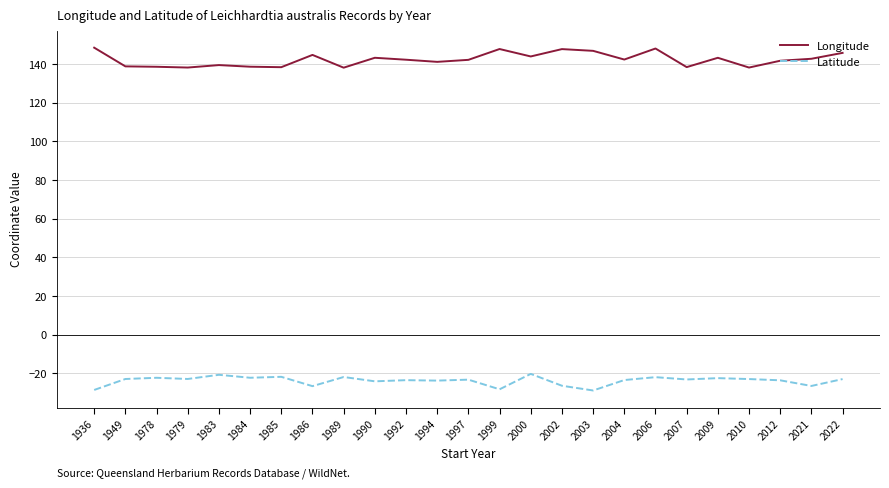

True or false: Longitude has a value of 195.4 at 2010.

False